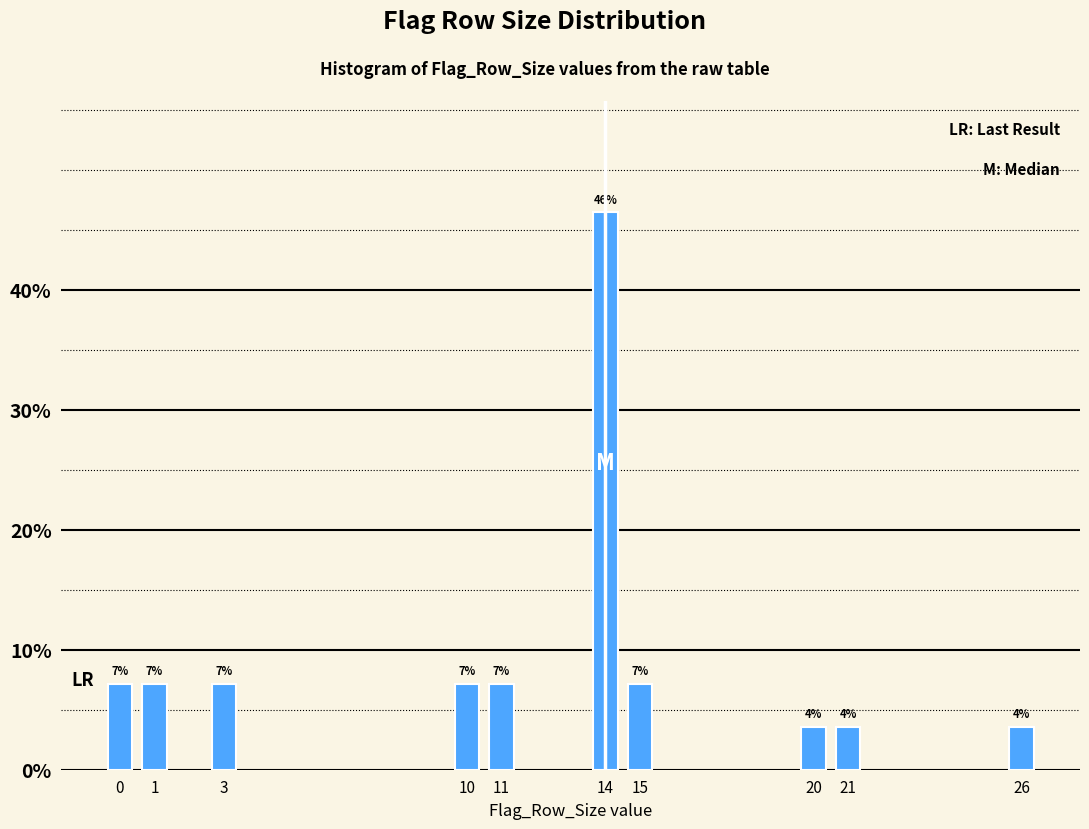

Does the chart contain any negative values?

No